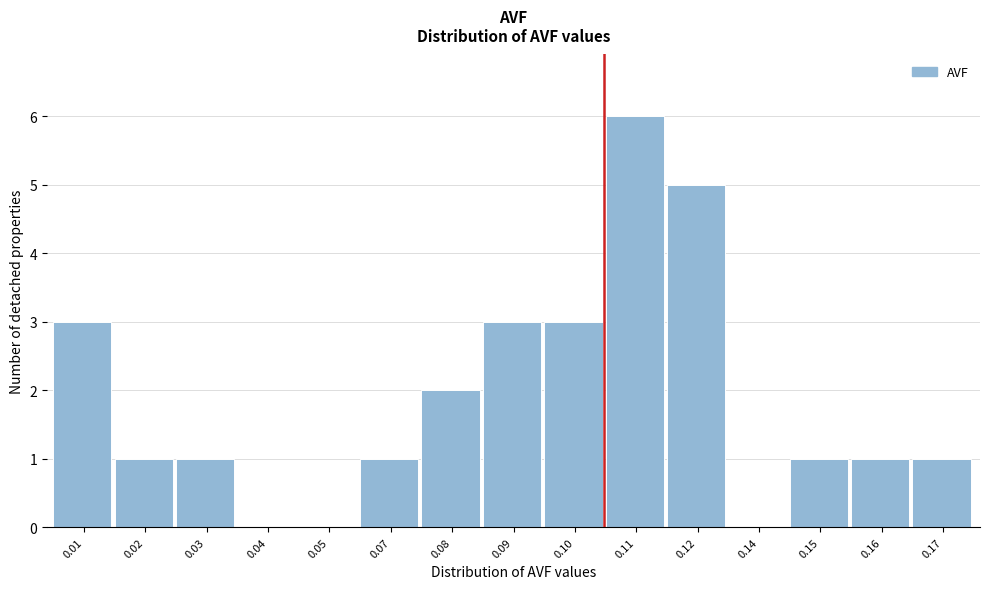

Reading left to right, transcribe all the data shown in this chart.

0.01=3	0.02=1	0.03=1	0.04=0	0.05=0	0.07=1	0.08=2	0.09=3	0.10=3	0.11=6	0.12=5	0.14=0	0.15=1	0.16=1	0.17=1